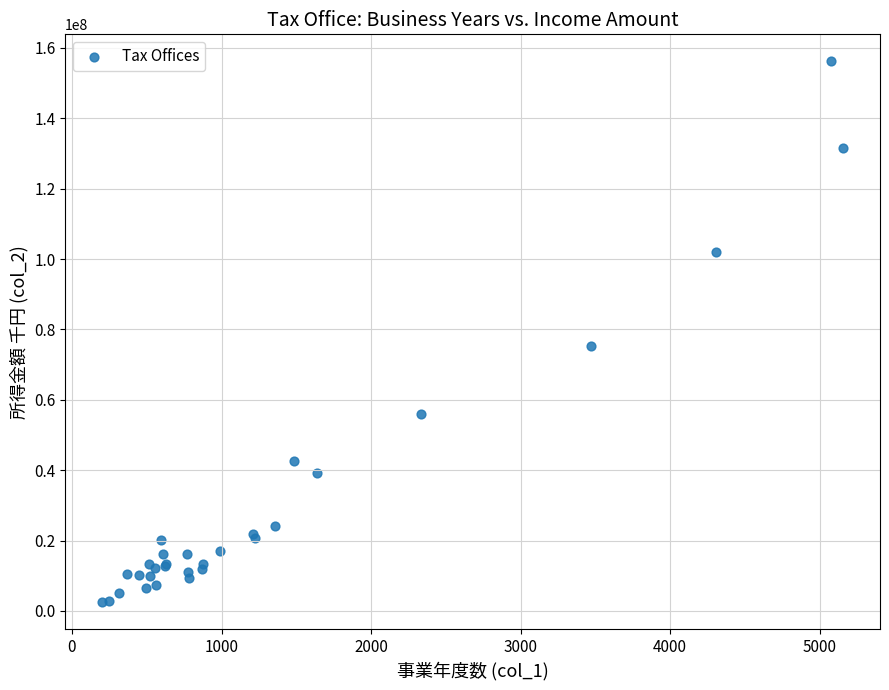

What Y value in the scatter plot is closest to 79387395?

75314148